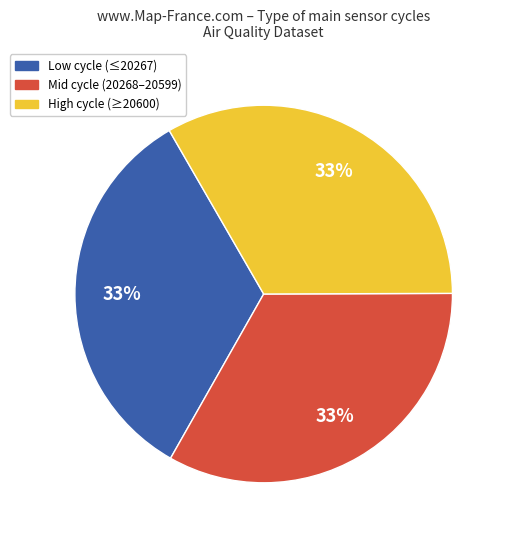

Is there any slice that represents more than half of the pie?

No